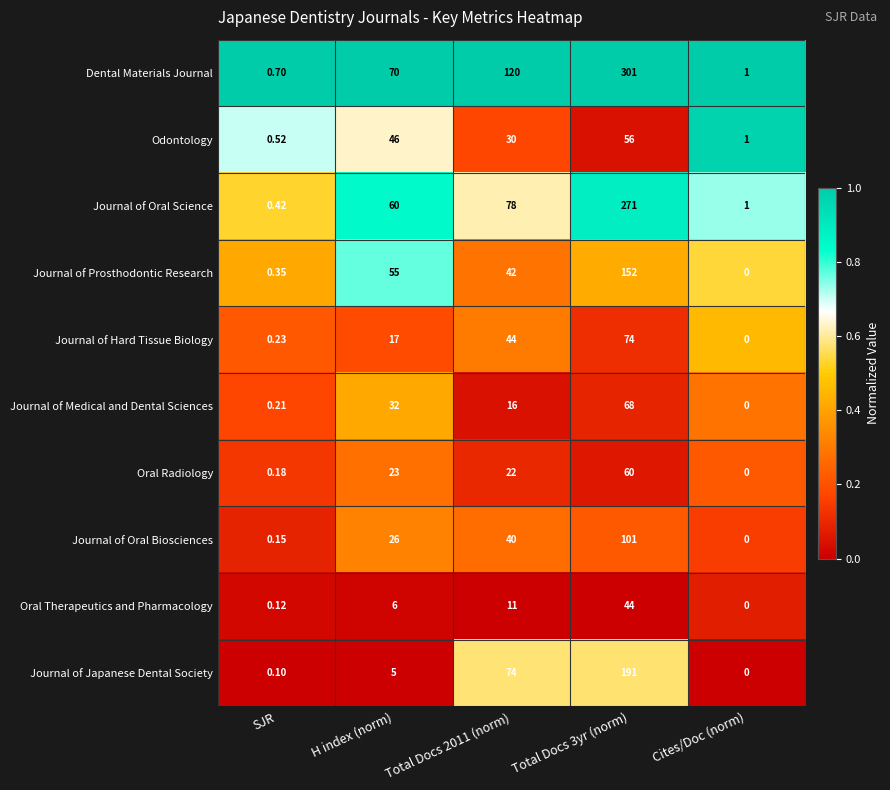

Is the value of Odontology at Total Docs 3yr (norm) greater than the value of Journal of Prosthodontic Research at Total Docs 2011 (norm)?

Yes